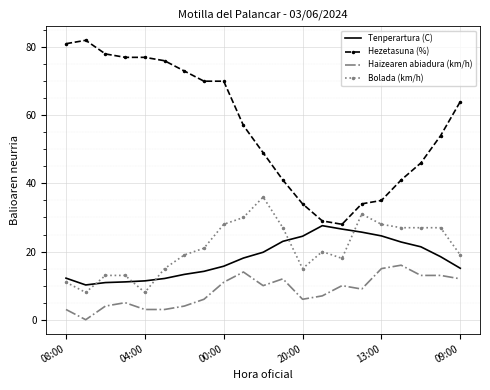

What is the difference between the maximum and minimum values in the Tenperartura (C) series?

17.4